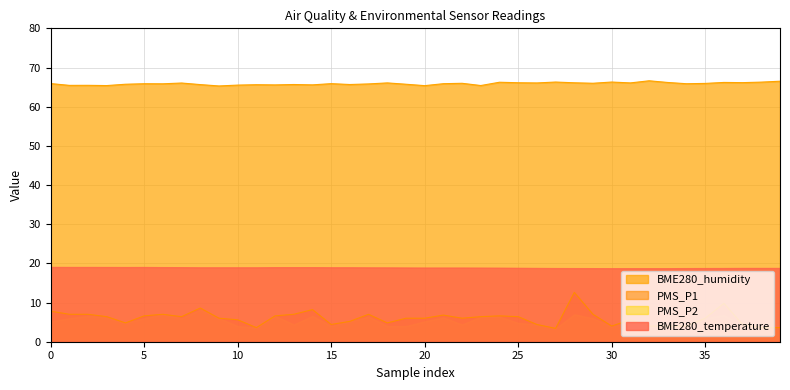

What is the maximum value shown in the chart?

66.6